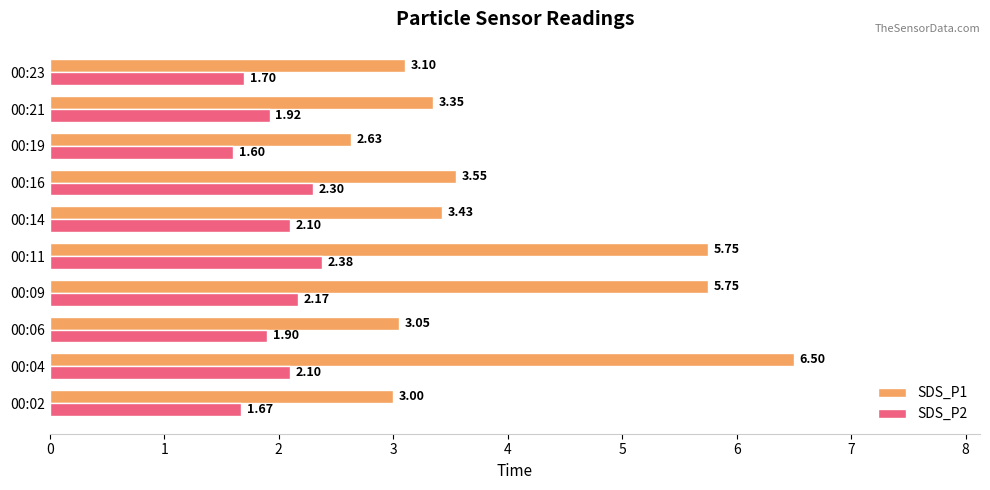

Which series has the largest total across all categories?

SDS_P1